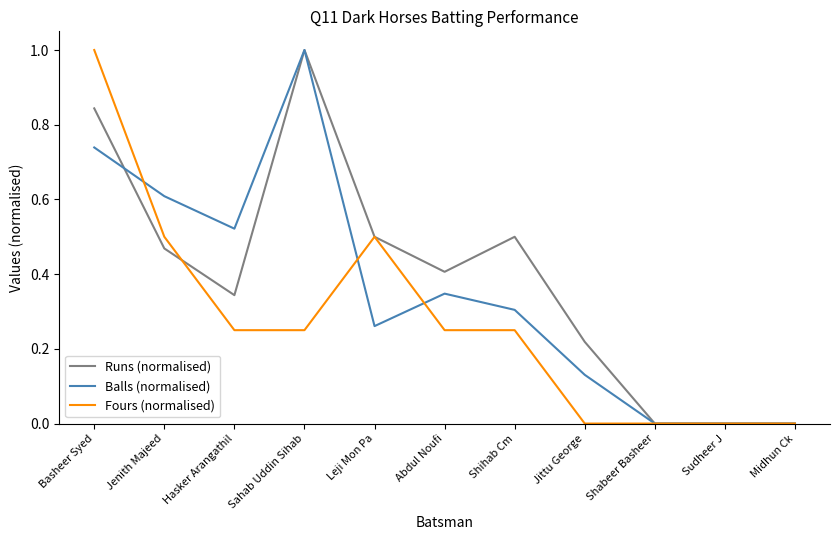

Which series has the largest total across all categories?

Runs (normalised)